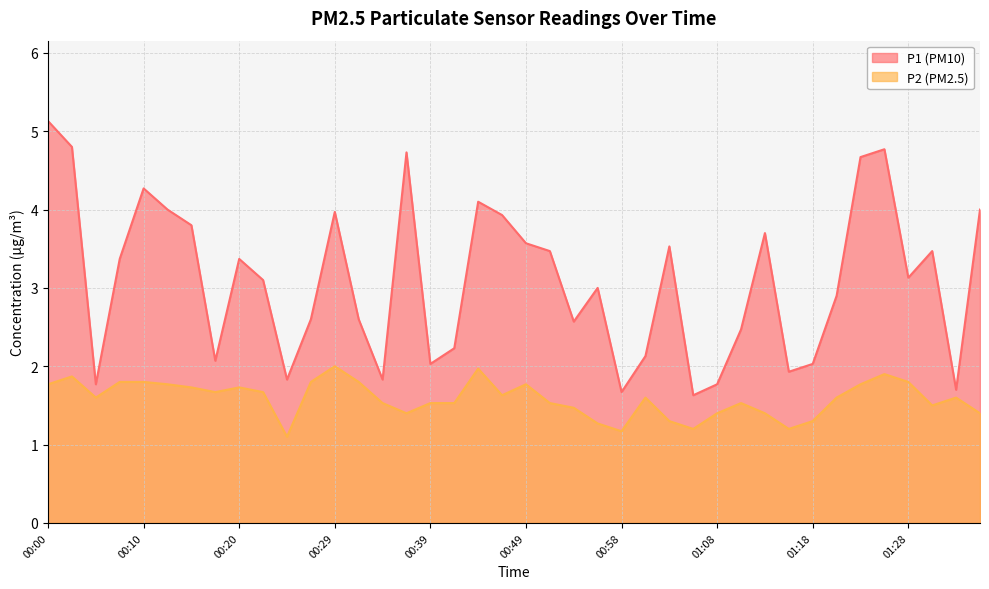

What is the label of the 29th point from the left?

01:08